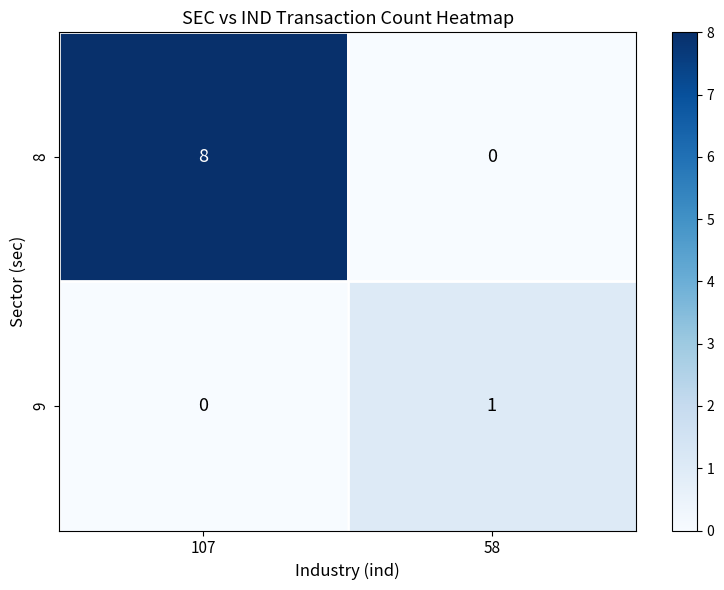

What is the difference between the 8 values at 58 and 107?

8